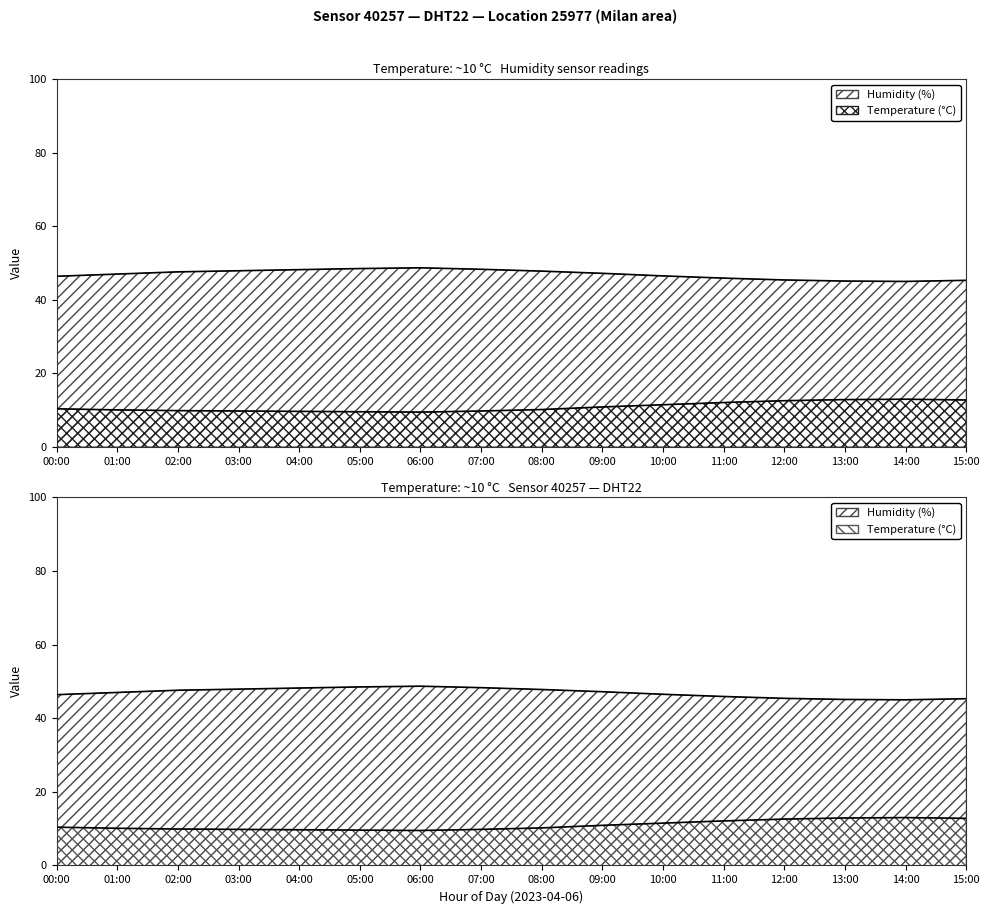

How many interior local peaks does the humidity series have?

1